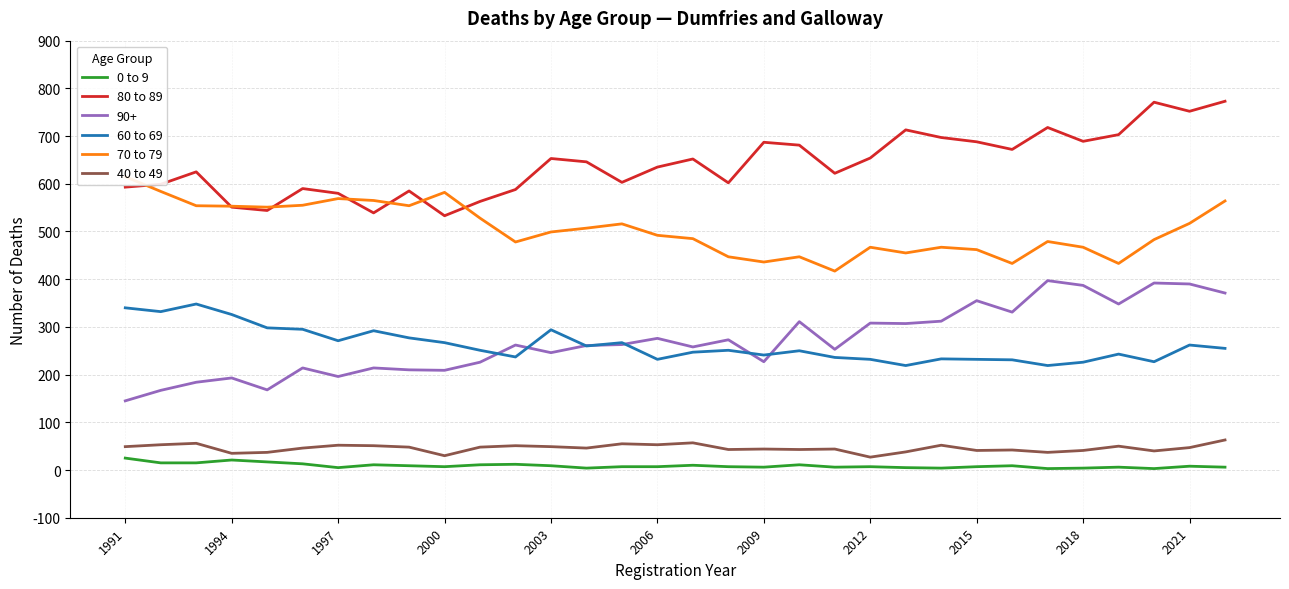

True or false: 80 to 89 has a value of 292 at 28.

False